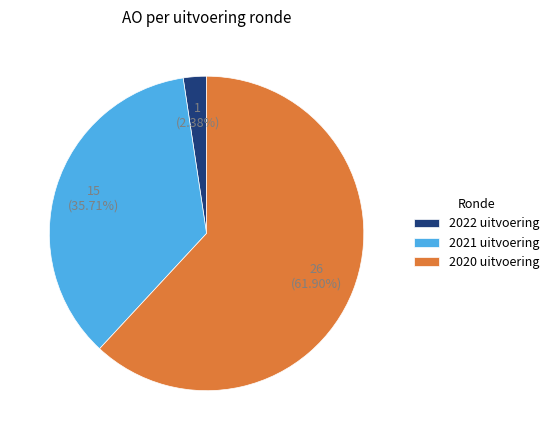

What is the total percentage of 2022 uitvoering and 2020 uitvoering?

64.3%